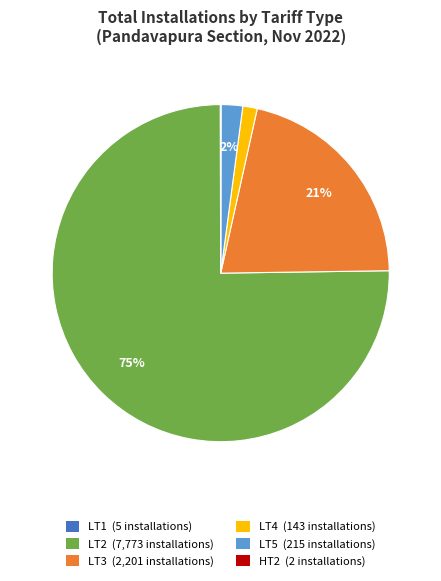

Do LT2 (7,773 installations) and LT3 (2,201 installations) together represent more than half of the pie?

Yes